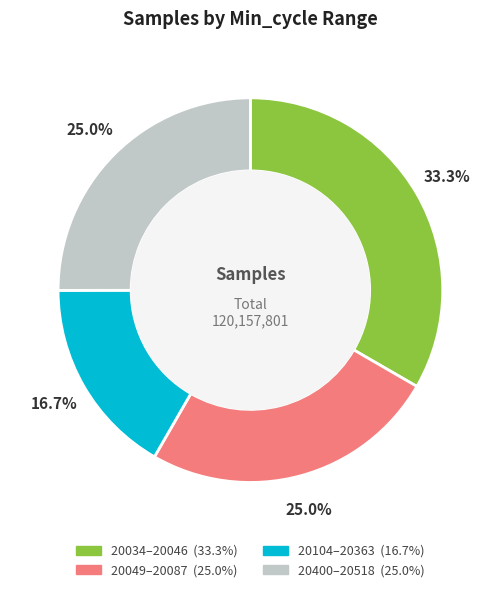

Does any single category account for the majority?

No